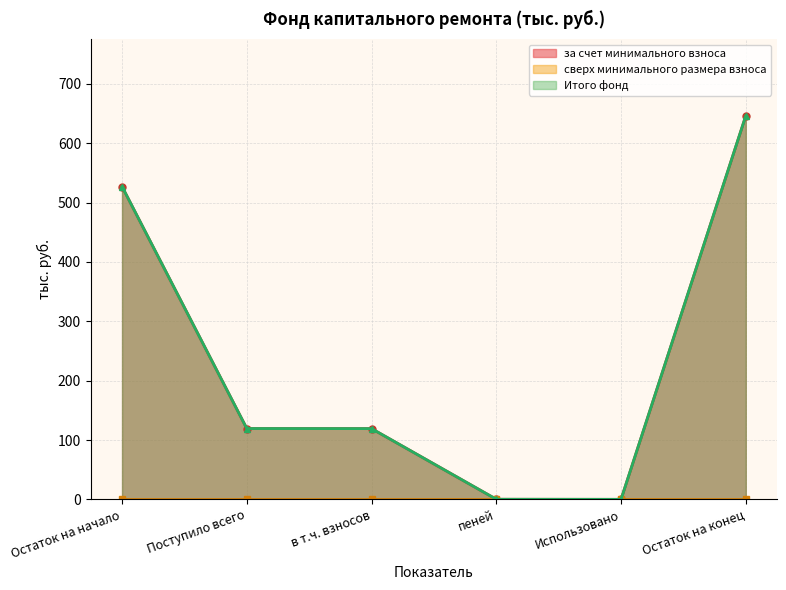

Which series changed the most between Остаток на начало and Поступило всего?

за счет минимального взноса